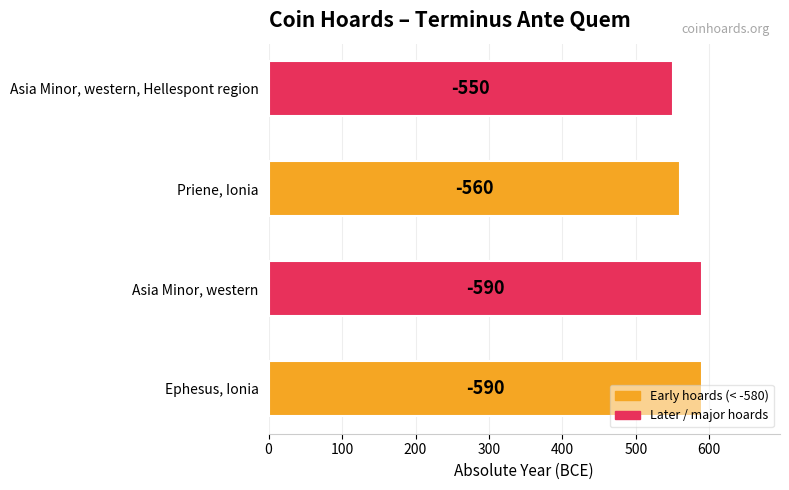

What is the greatest value displayed?

590